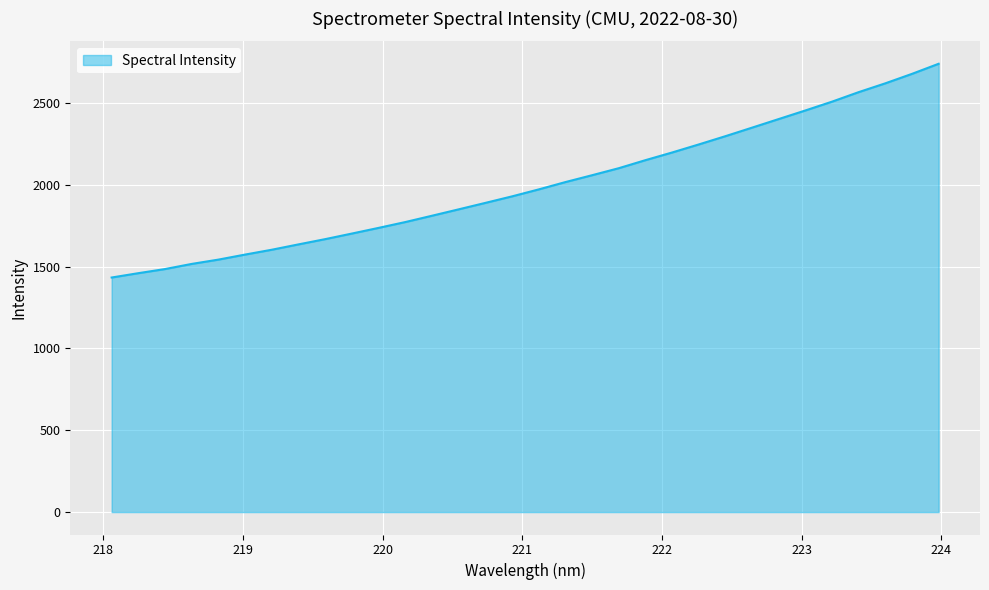

What is the smallest value displayed?

1433.4